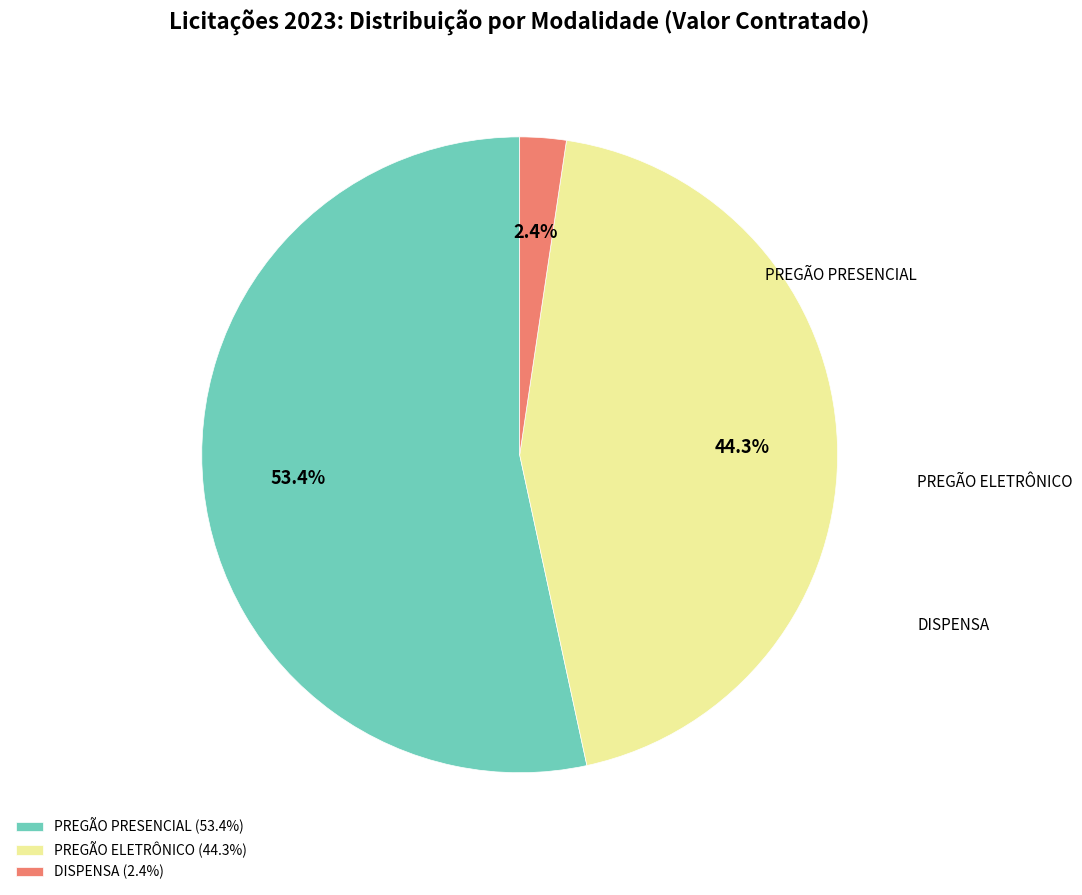

Which category accounts for the majority?

PREGÃO PRESENCIAL (53.4%)